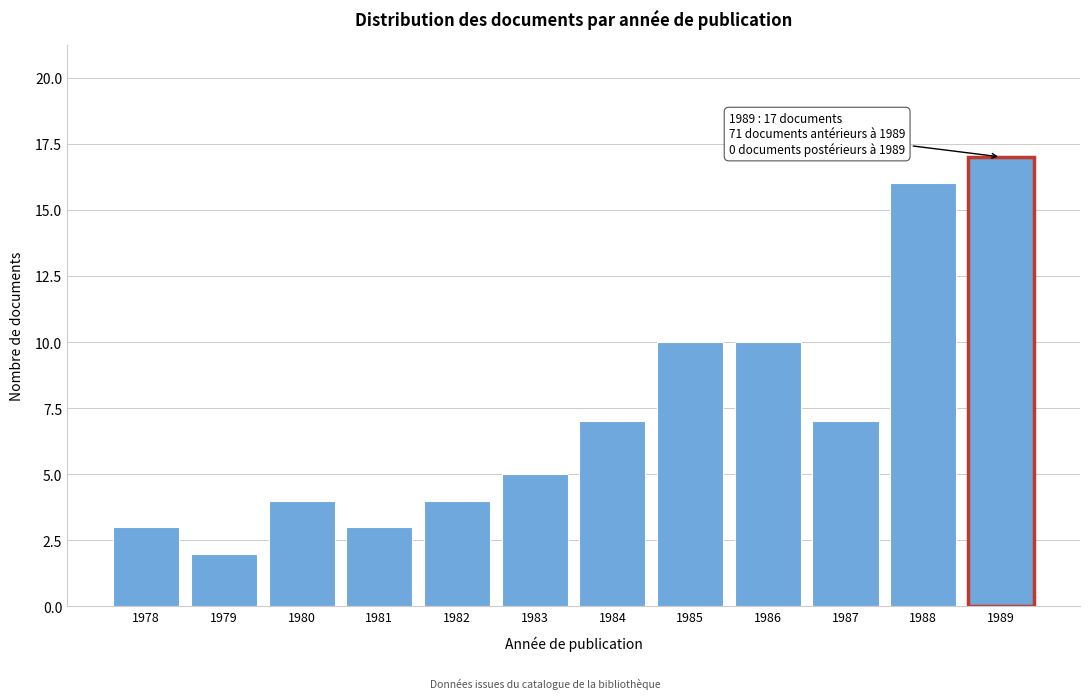

Reading right to left, what are all the values shown in this chart?

1989=17	1988=16	1987=7	1986=10	1985=10	1984=7	1983=5	1982=4	1981=3	1980=4	1979=2	1978=3